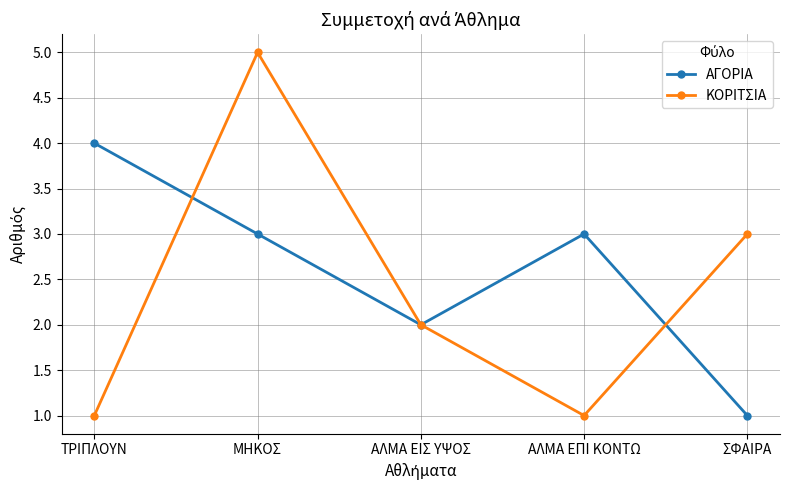

What is the approximate value of ΑΓΟΡΙΑ at ΑΛΜΑ ΕΠΙ ΚΟΝΤΩ?

3